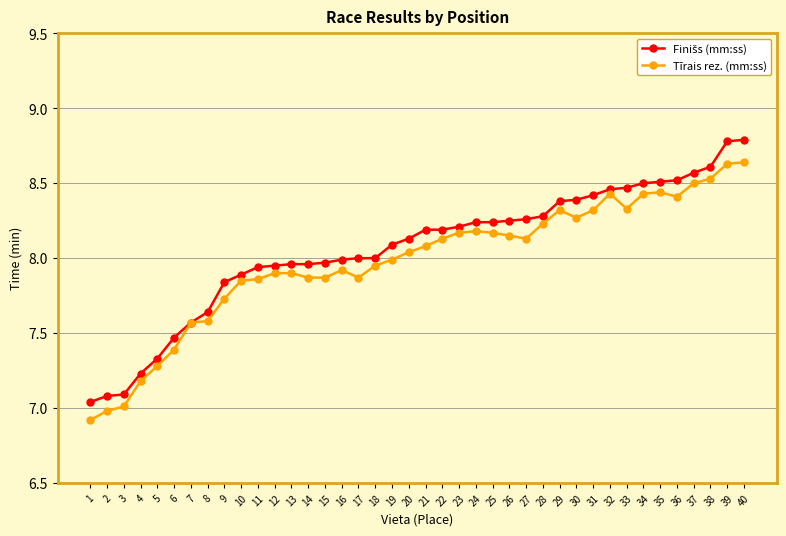

The Tīrais rez. (mm:ss) series shows 5.1 at 8. True or false?

False